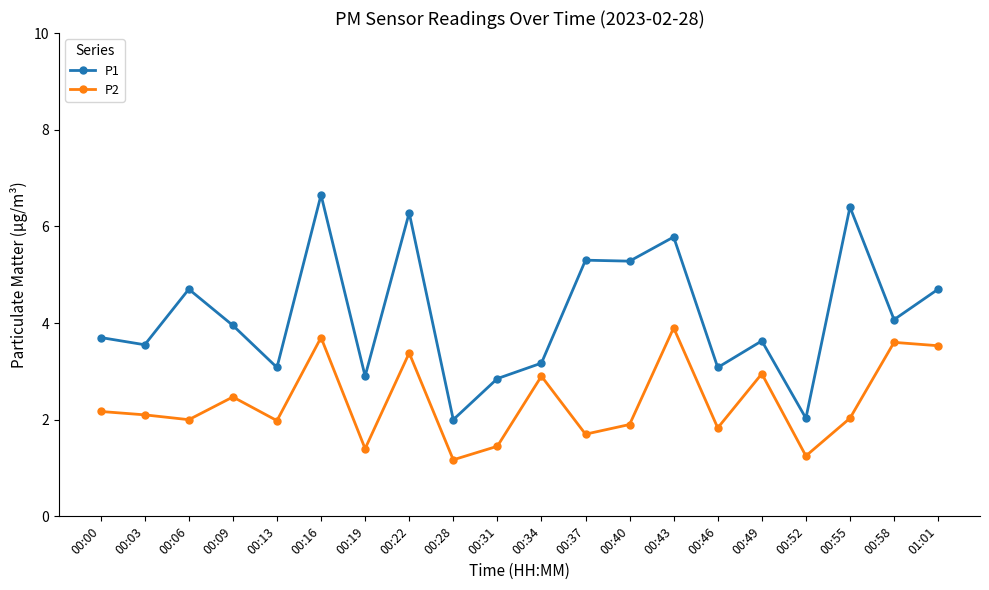

What are all the series names shown in the legend?

P1, P2